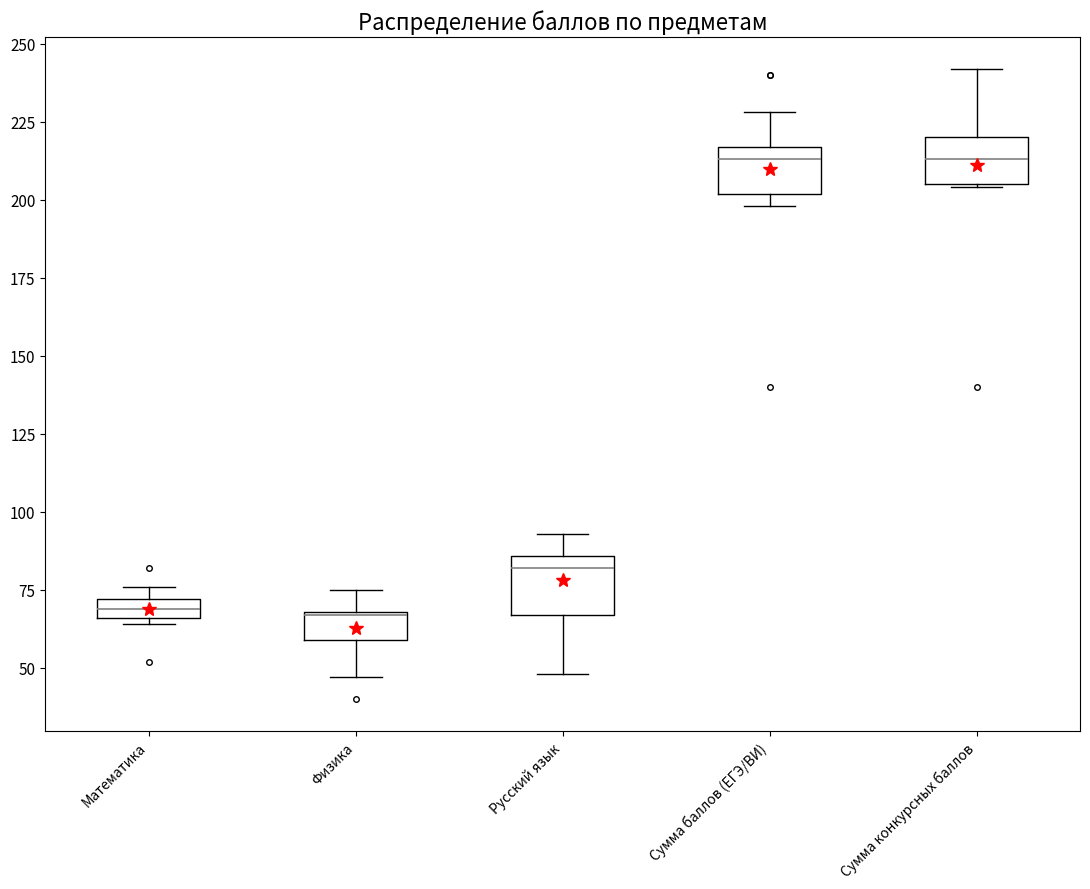

Where does the upper whisker of the box for Сумма конкурсных баллов end on the y-axis? The values are not printed on the chart, so give them approximately, as read against the axis.

240